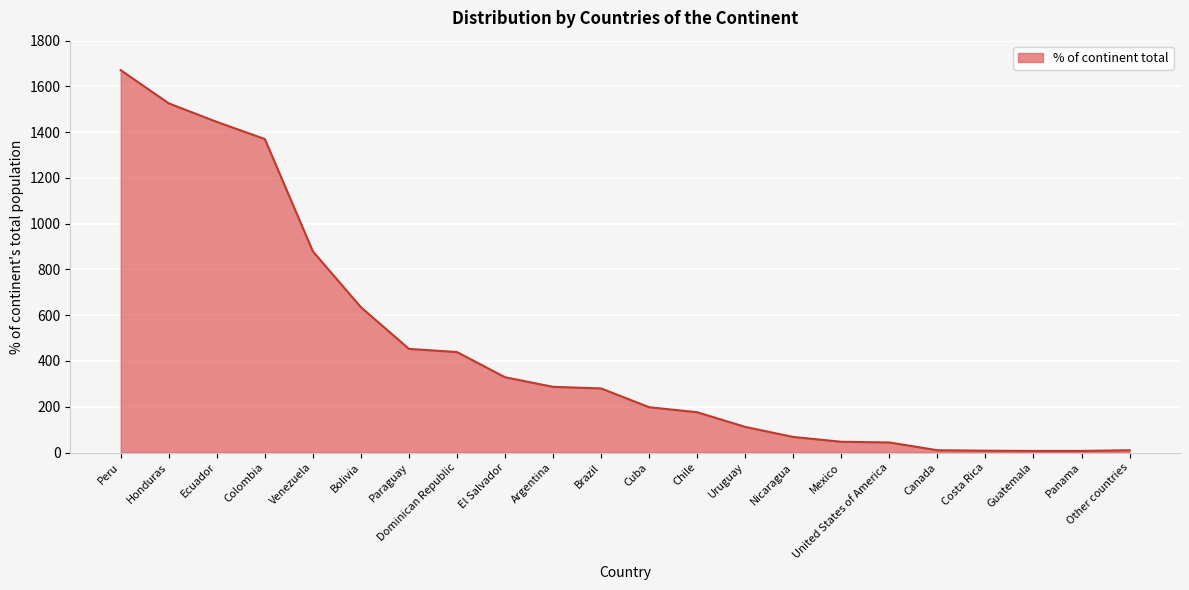

Between Brazil and Uruguay, which is larger?

Brazil